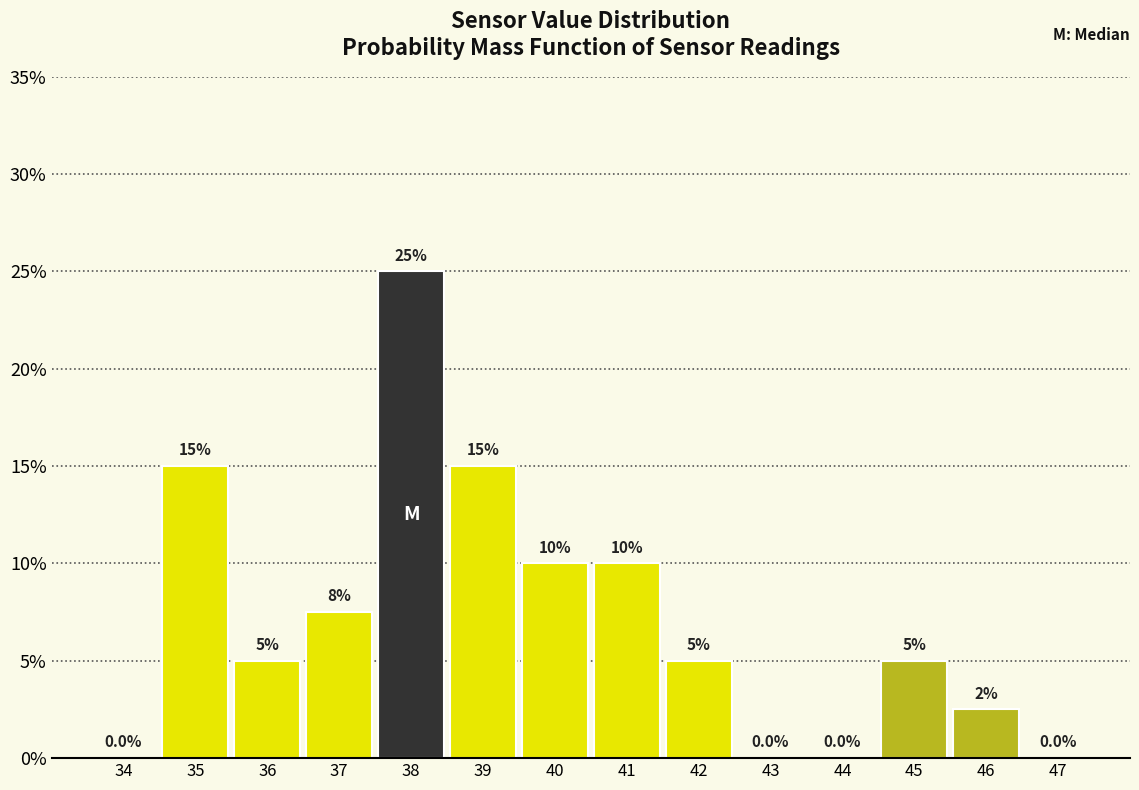

Reading right to left, transcribe all the data shown in this chart.

47=0.0	46=2.5	45=5.0	44=0.0	43=0.0	42=5.0	41=10.0	40=10.0	39=15.0	38=25.0	37=7.5	36=5.0	35=15.0	34=0.0